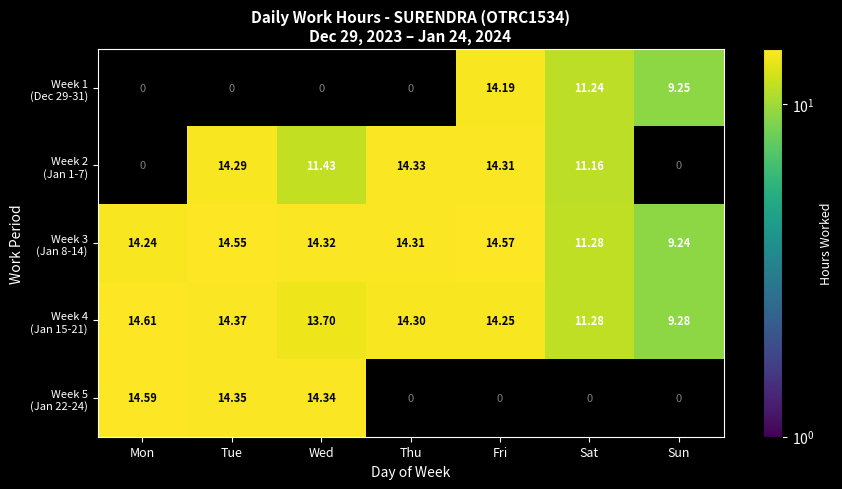

Which label corresponds to the largest value in the chart?

Mon